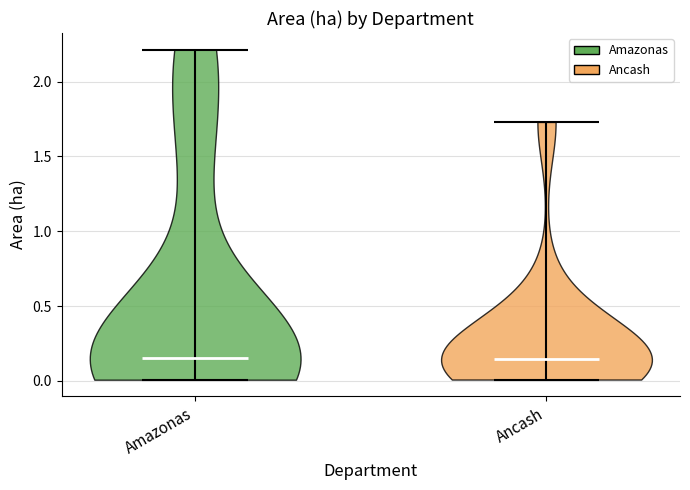

Where does the median line of the violin for Amazonas sit on the y-axis? The values are not printed on the chart, so give them approximately, as read against the axis.

0.15